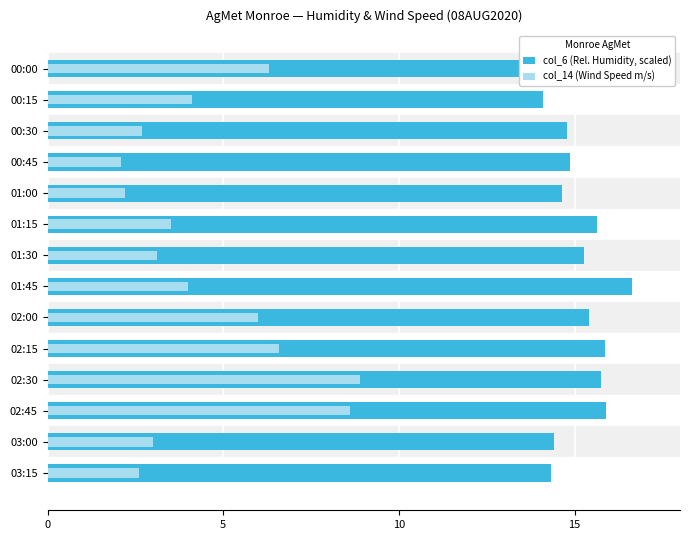

Rank the series by their average value, from highest to lowest.

col_6 (Rel. Humidity, scaled), col_14 (Wind Speed m/s)